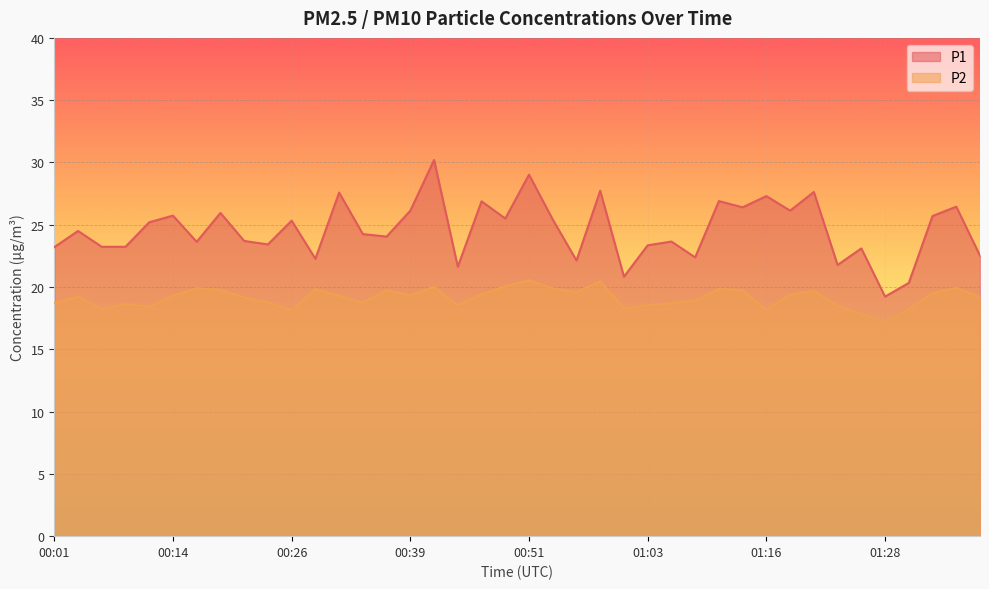

At which label does P2 first exceed 19?

00:04